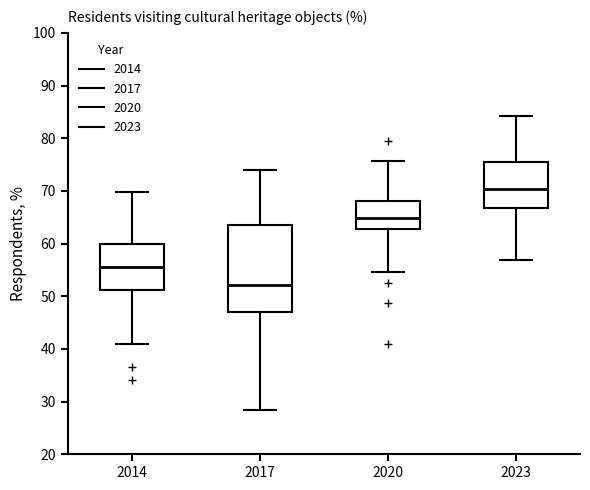

Which box's median line is the lowest?

2017